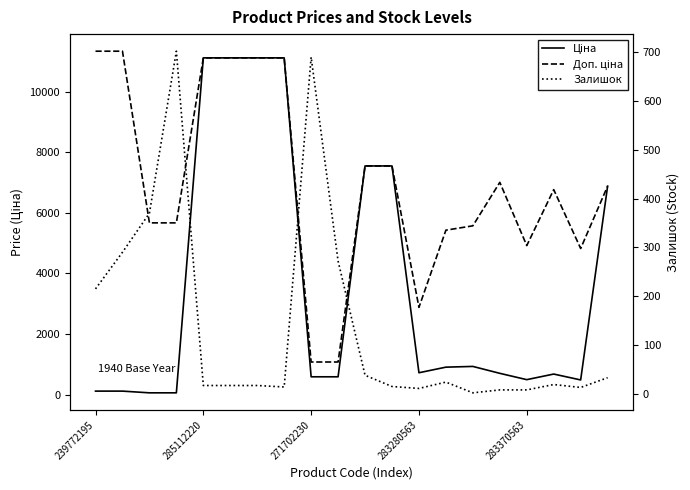

At how many categories does at least one series exceed 6649?

11